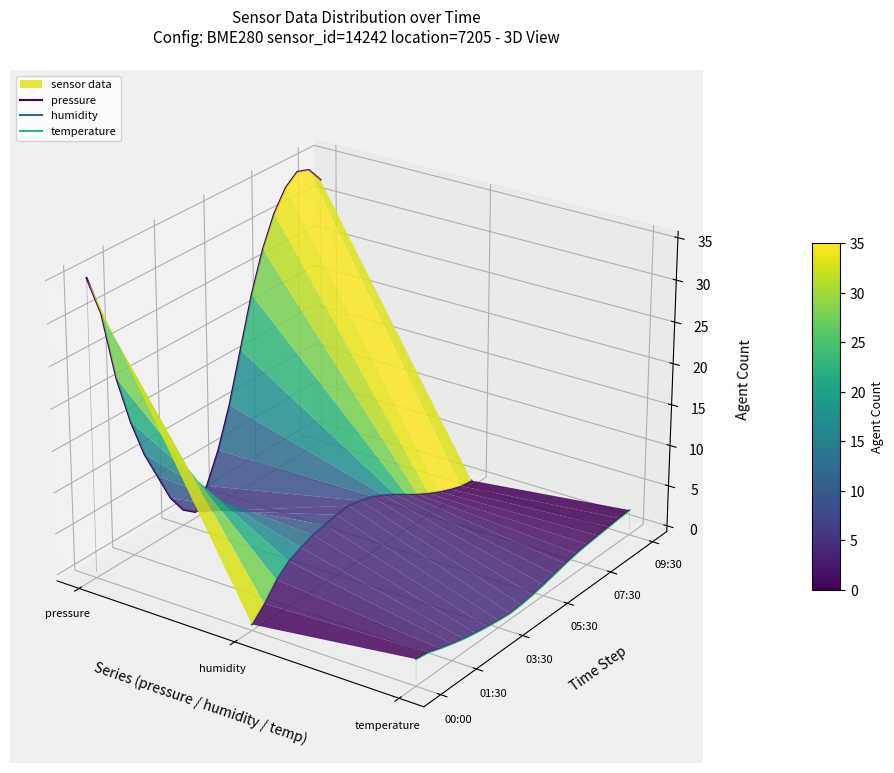

How many lines are shown in the chart?

3